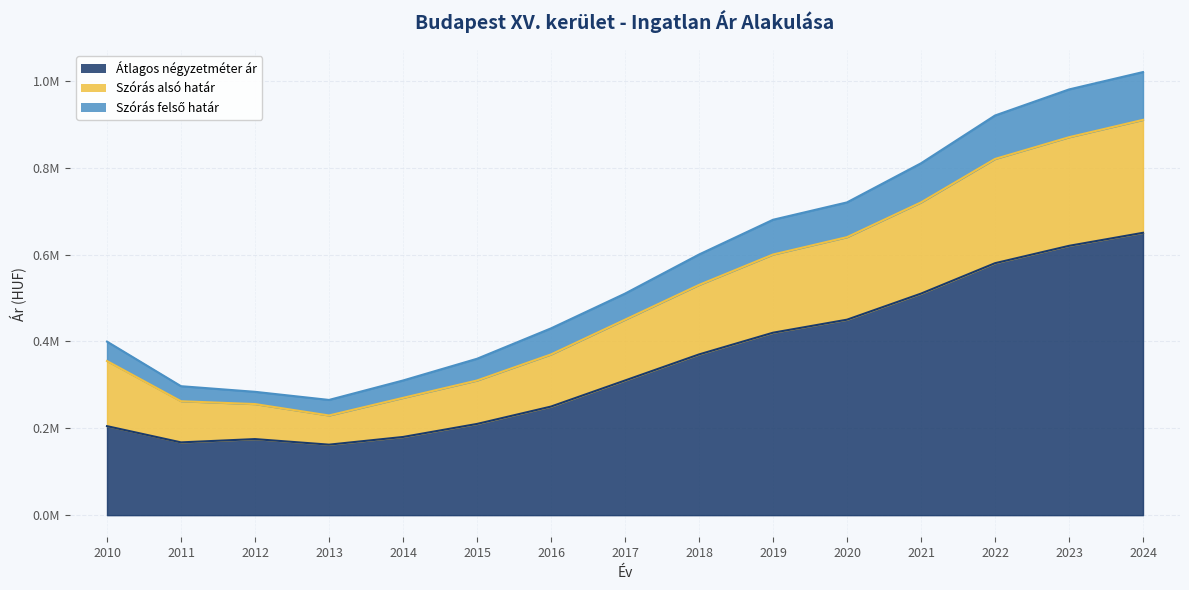

Reading right to left, list all the values displayed in this chart.

Átlagos négyzetméter ár: 2024=650000	2023=620000	2022=580000	2021=510000	2020=450000	2019=420000	2018=370000	2017=310000	2016=250000	2015=210000	2014=180000	2013=162305	2012=175129	2011=167543	2010=204918
Szórás alsó határ: 2024=910000	2023=870000	2022=820000	2021=720000	2020=640000	2019=600000	2018=530000	2017=450000	2016=370000	2015=310000	2014=270000	2013=229489	2012=255740	2011=262288	2010=354857
Szórás felső határ: 2024=1020000	2023=980000	2022=920000	2021=810000	2020=720000	2019=680000	2018=600000	2017=510000	2016=430000	2015=360000	2014=310000	2013=265251	2012=283954	2011=296864	2010=399507